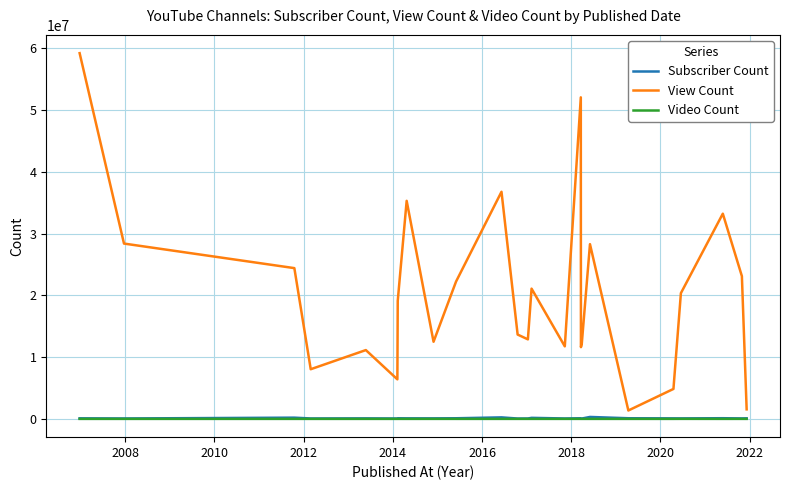

Which series has the widest spread of values?

View Count